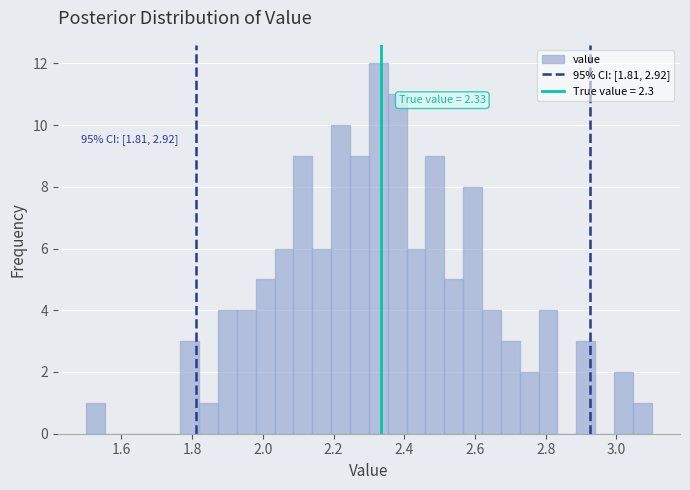

Read against the x-axis, roughly where is the centre of the tallest bar?

2.32